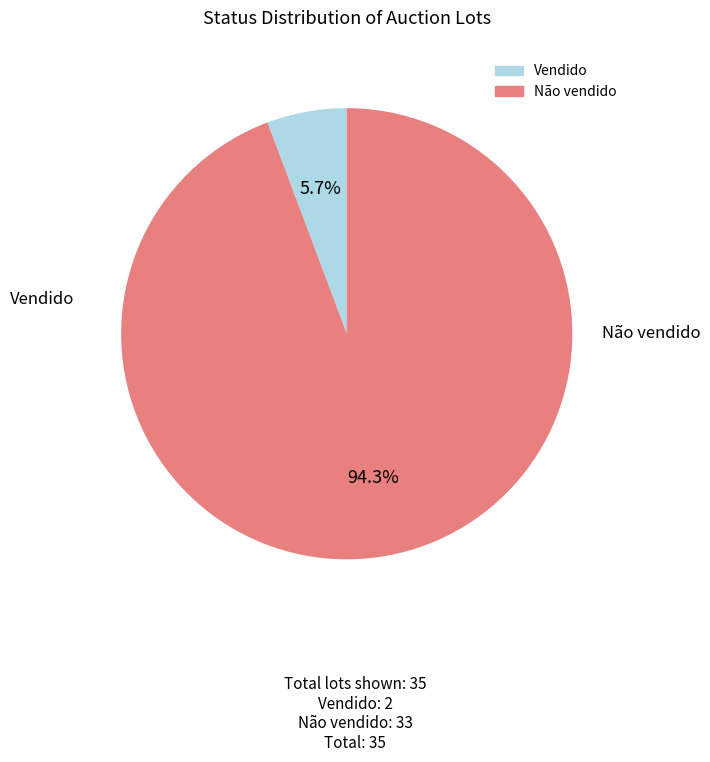

To the nearest percent, what portion does Não vendido represent?

94%